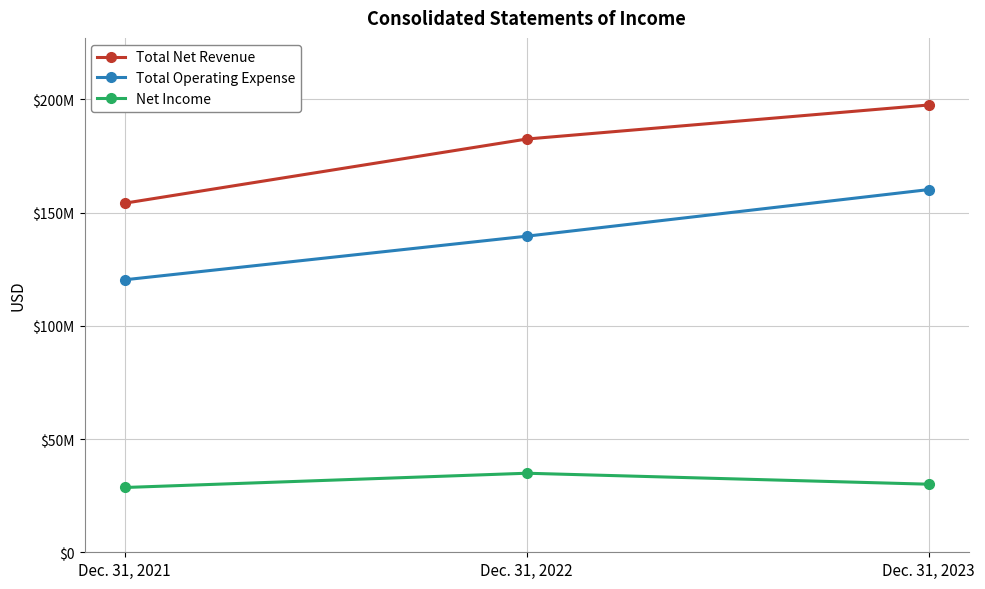

Is the value of Net Income at Dec. 31, 2023 greater than the value of Total Net Revenue at Dec. 31, 2021?

No